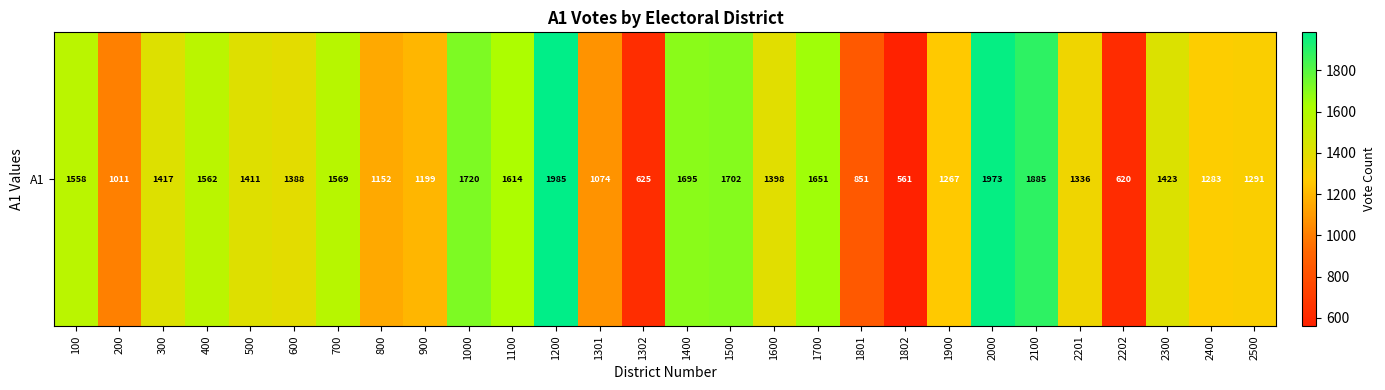

What is the difference between the values at 2201 and 700?

233